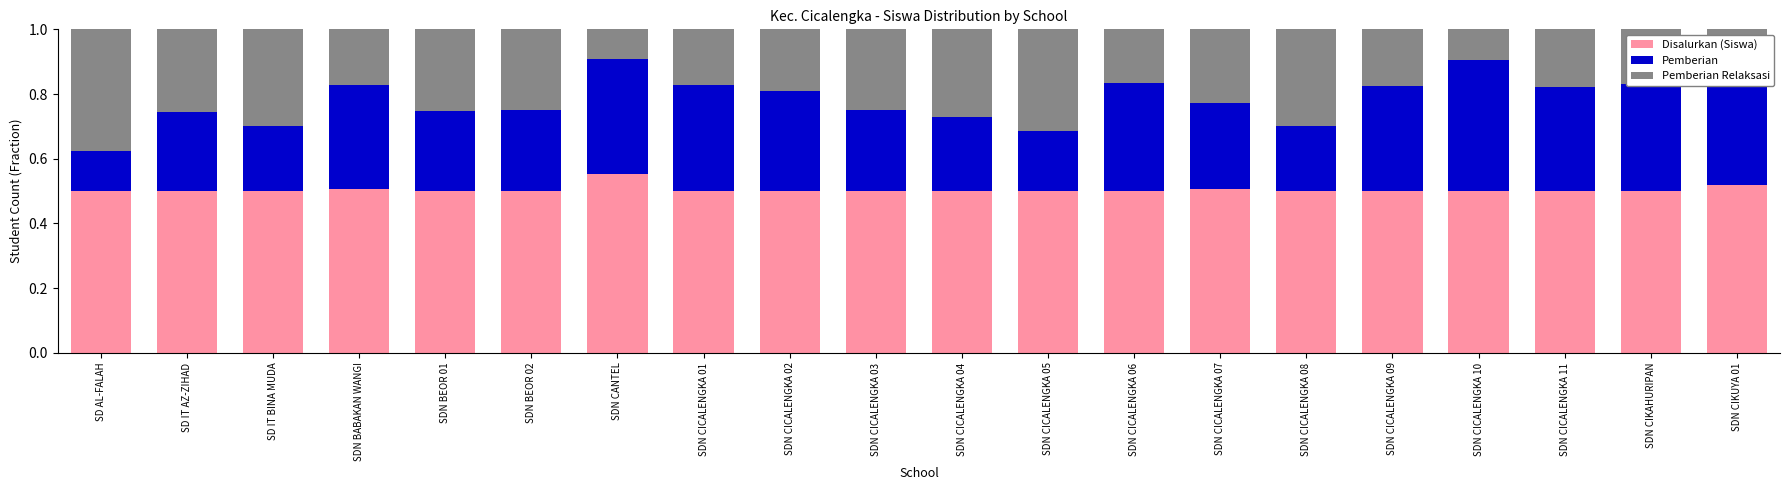

What is the total value across all series at SD AL-FALAH?

1.0